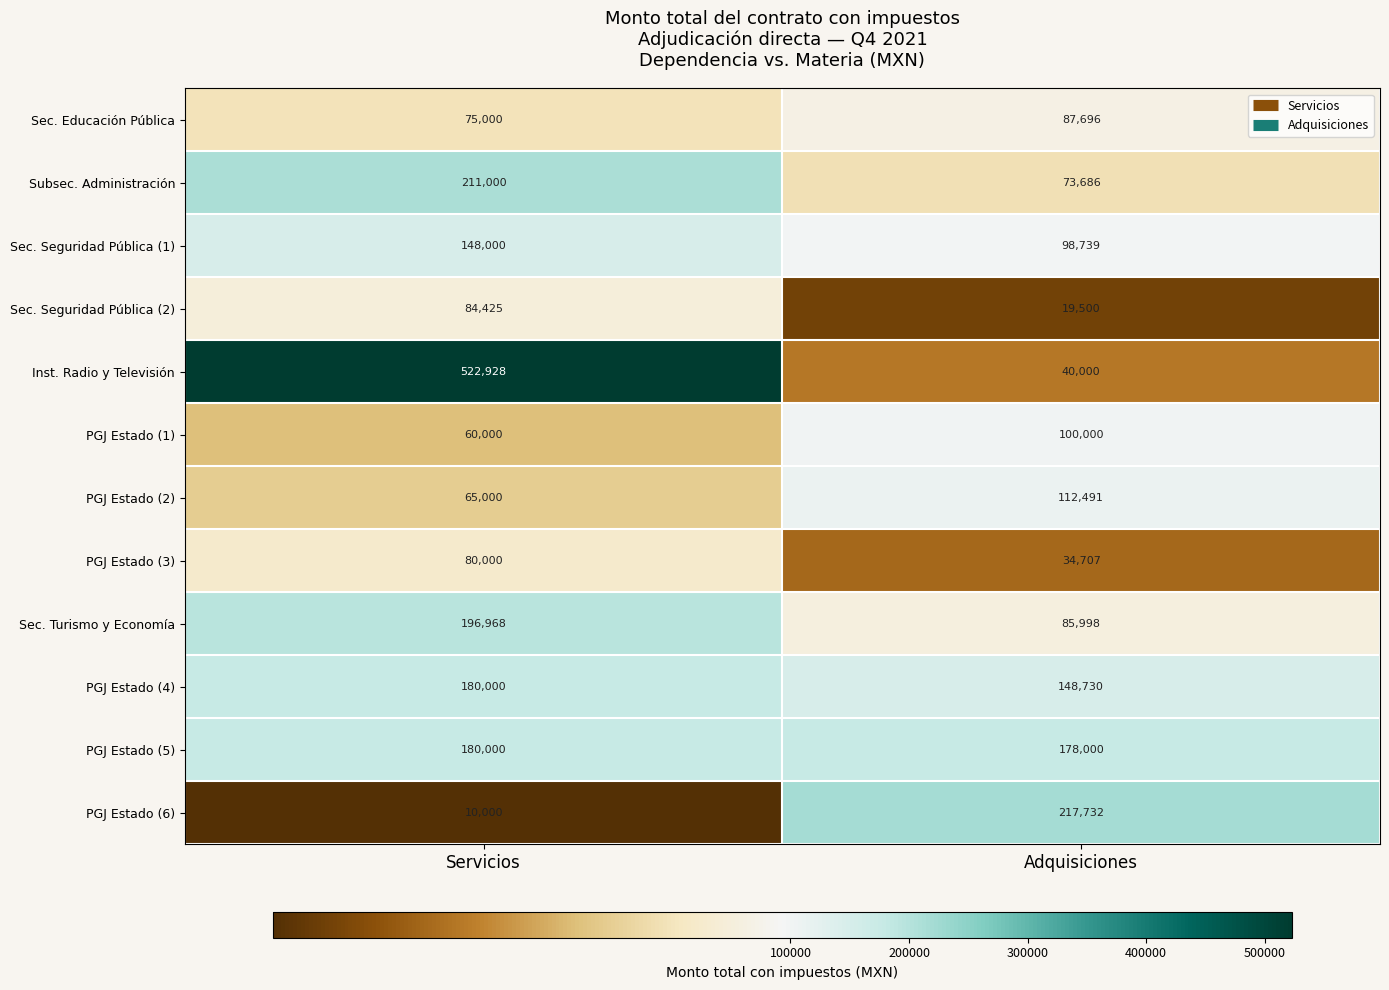

Which series has the largest total across all categories?

Inst. Radio y Televisión